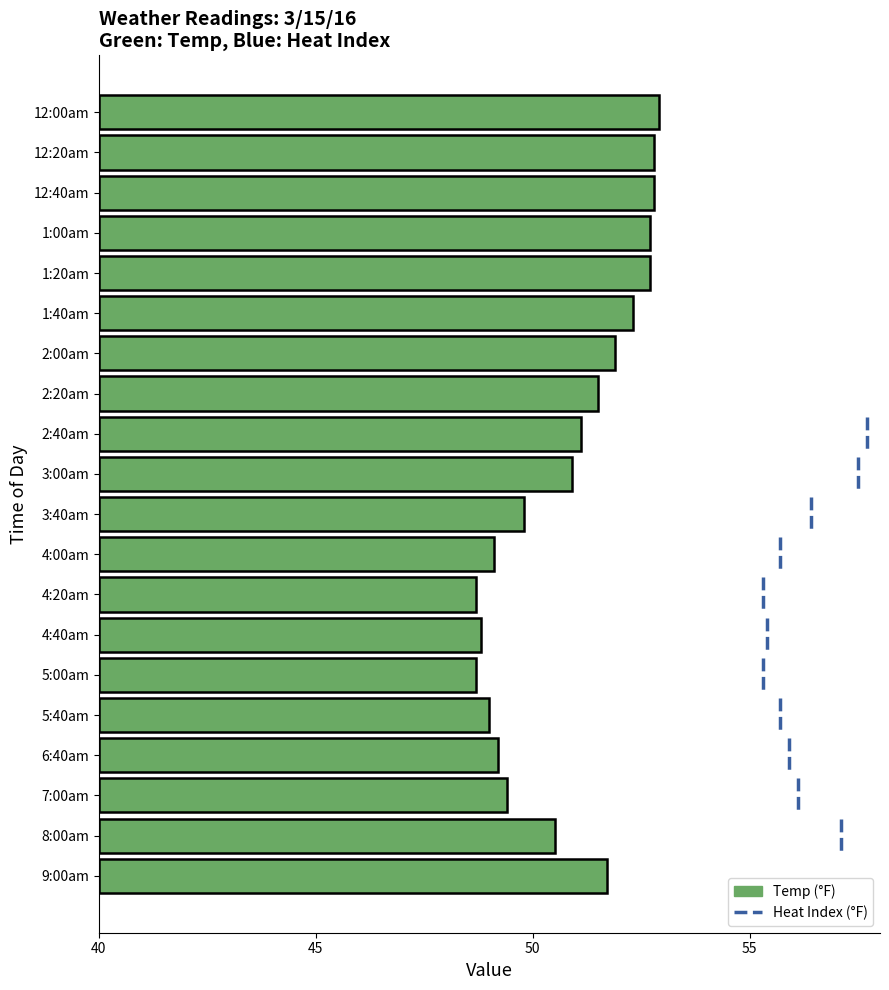

Does the chart contain any negative values?

No